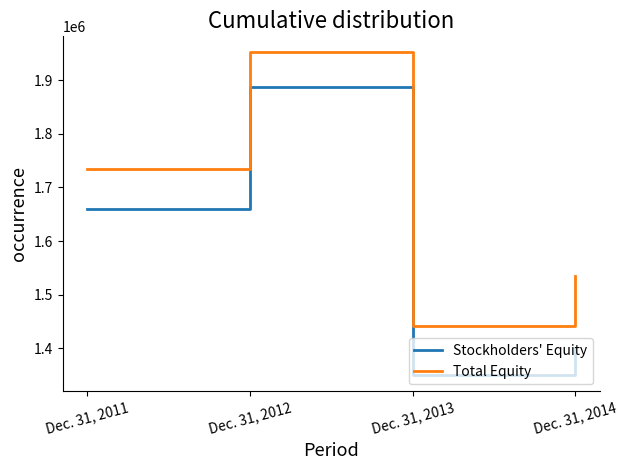

Is this an area chart (filled region under the line)?

No